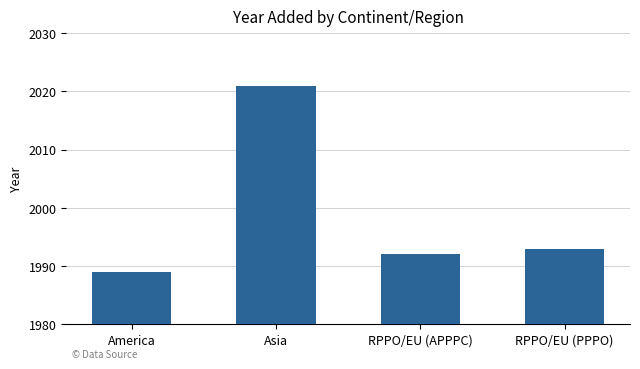

What is the value of the 4th bar from the left?

1993